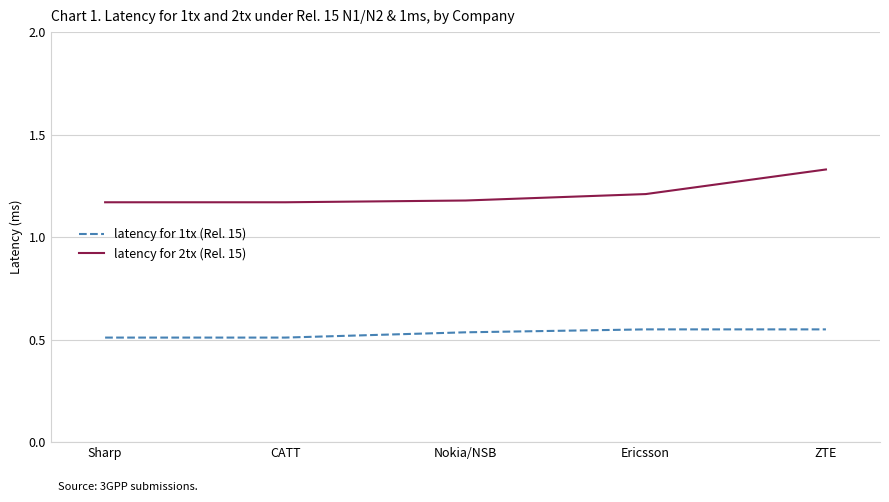

The latency for 1tx (Rel. 15) series shows 0.8 at Nokia/NSB. True or false?

False